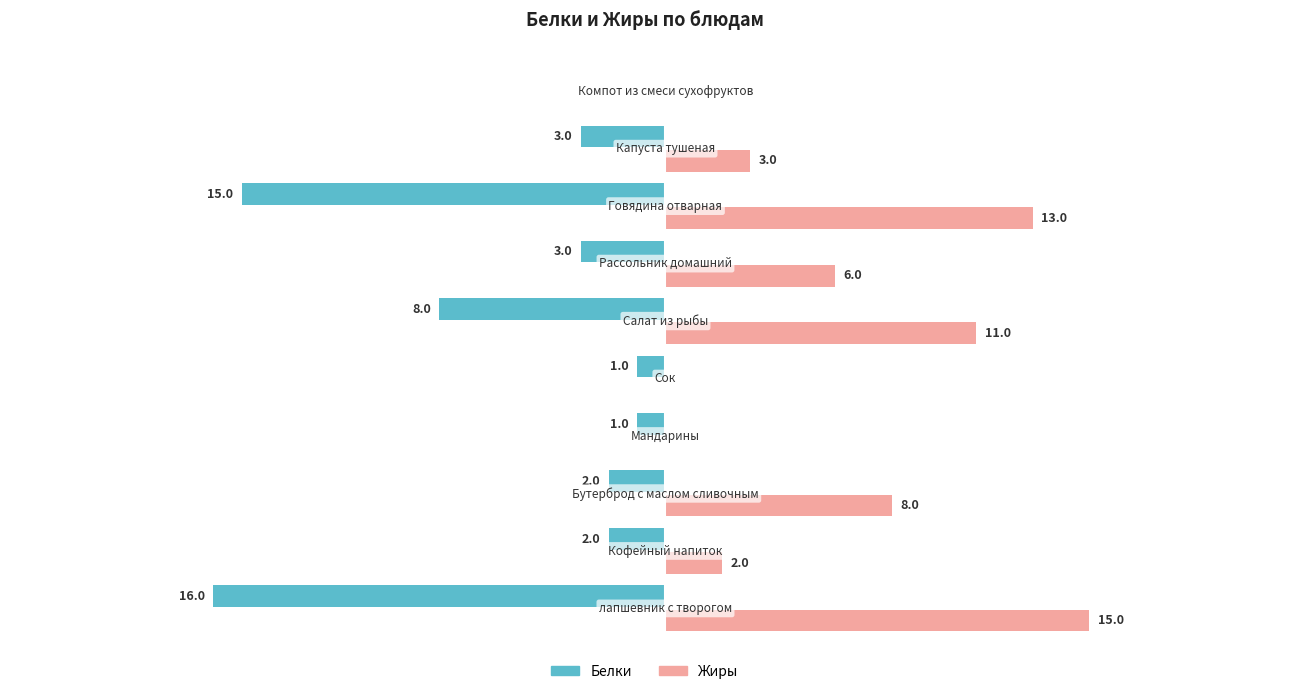

Which series has the largest total across all categories?

Жиры